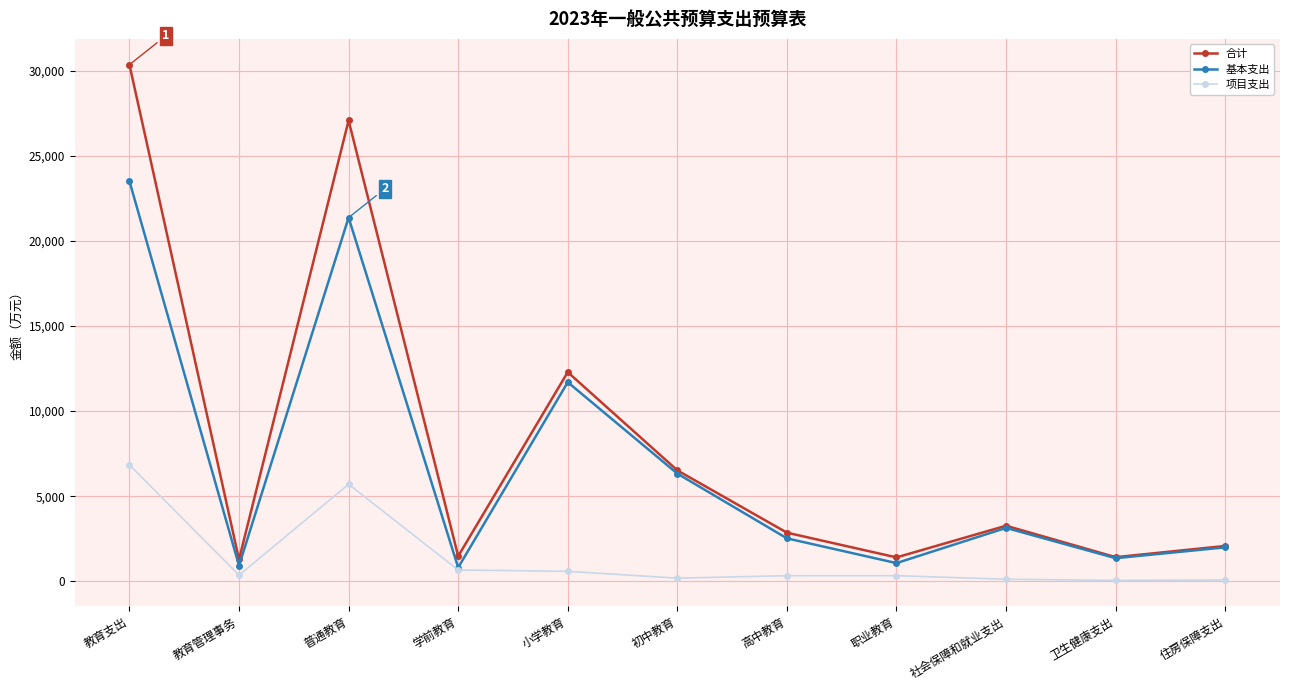

Rank the series by their average value, from highest to lowest.

合计, 基本支出, 项目支出